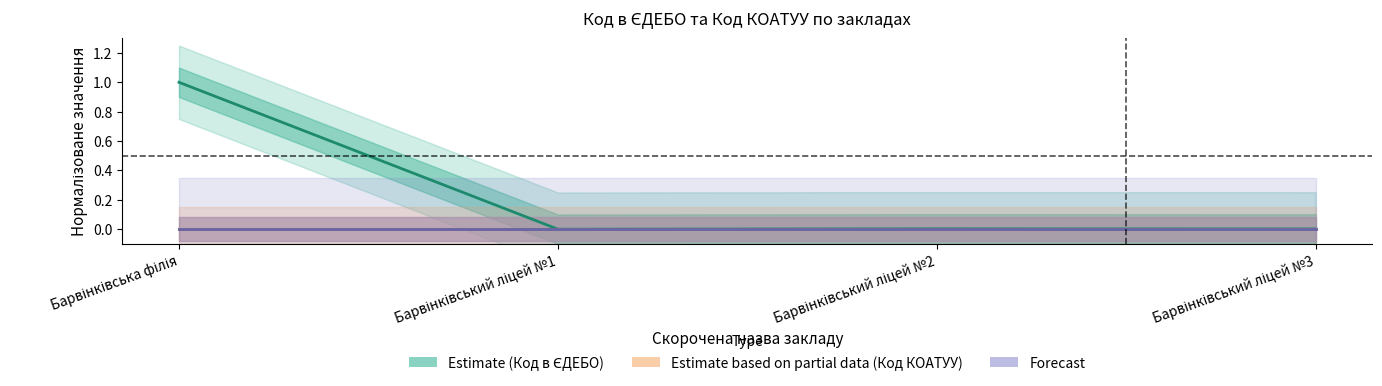

True or false: Estimate based on partial data (Код КОАТУУ) and Forecast cross at least once.

False